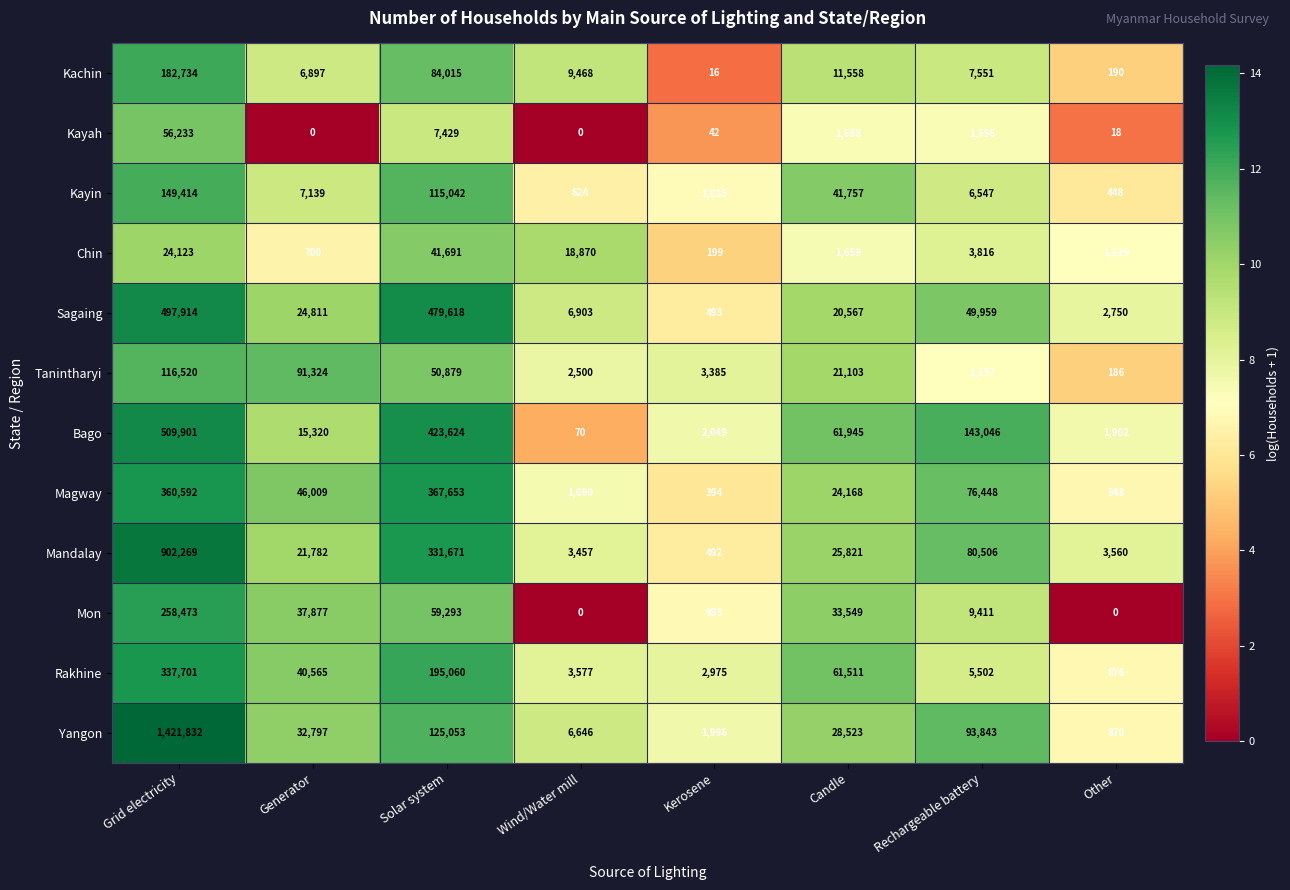

True or false: Sagaing has a value of 282 at Kerosene.

False